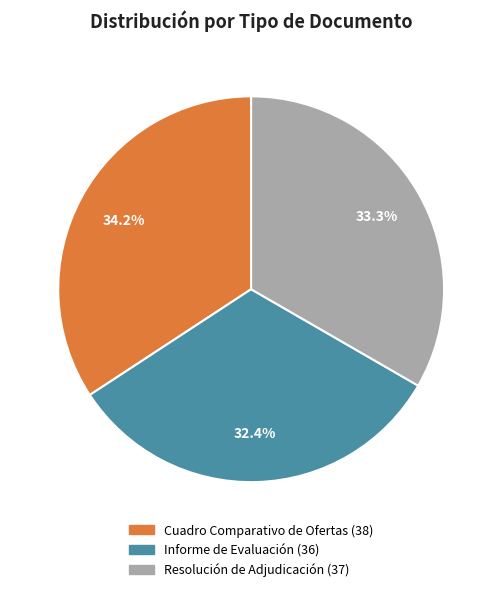

What percentage is NOT represented by Resolución de Adjudicación?

66.7%